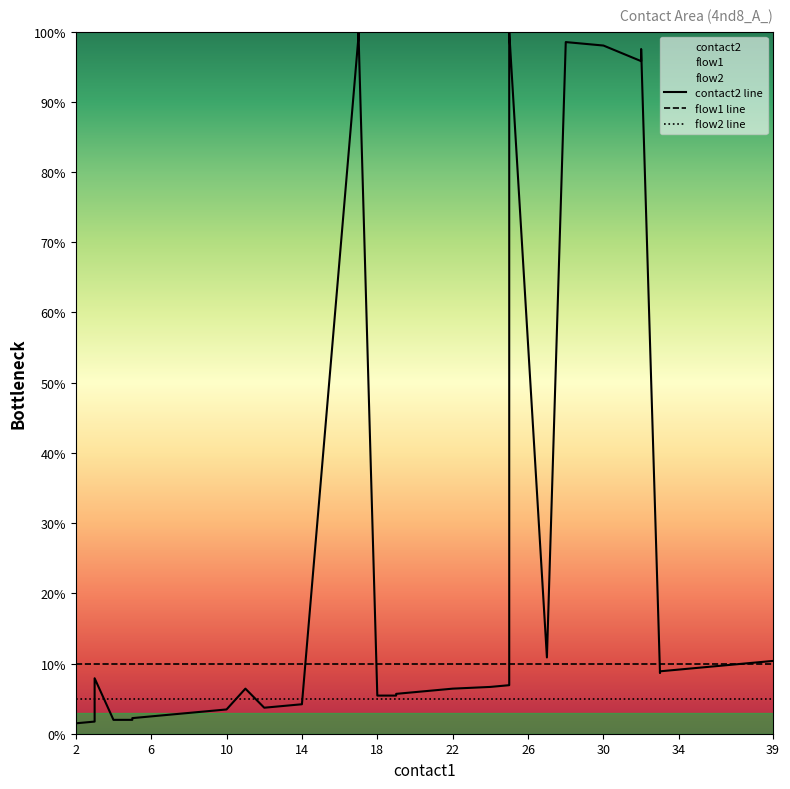

How many times do flow1 line and contact2 line cross each other?

5